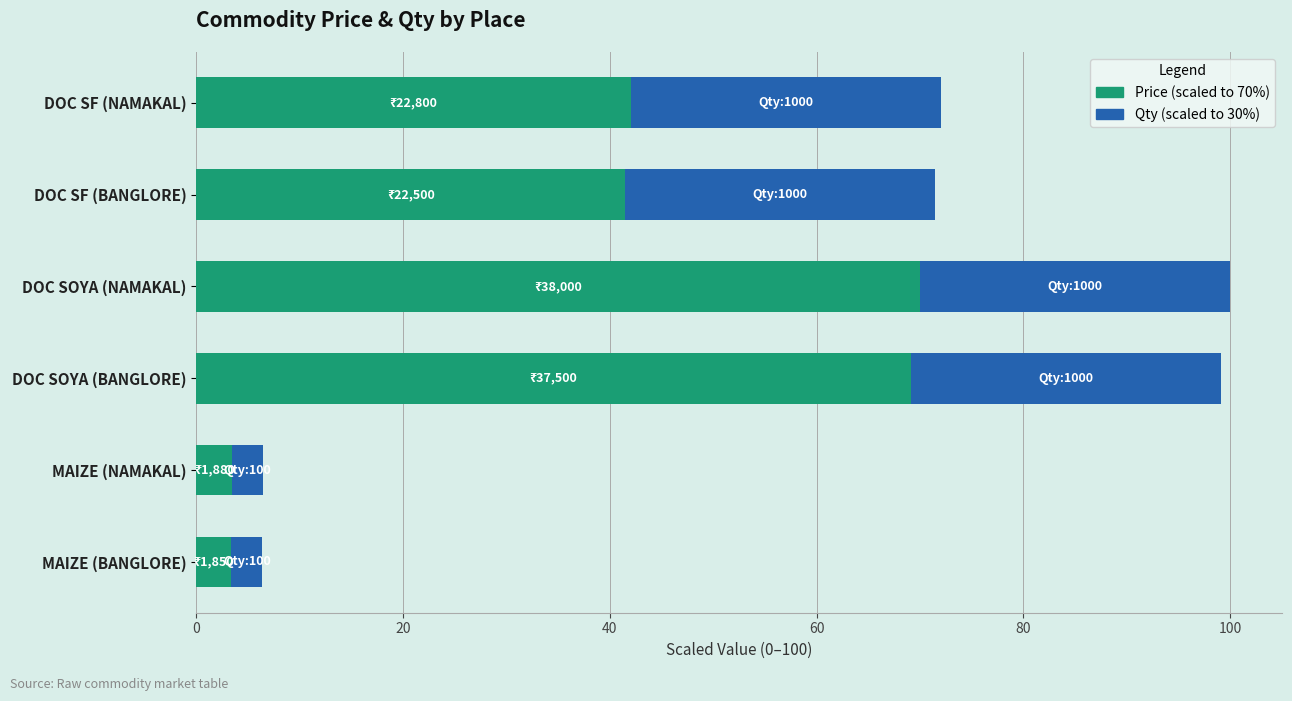

What is the total value across all series at DOC SOYA (NAMAKAL)?

100.0